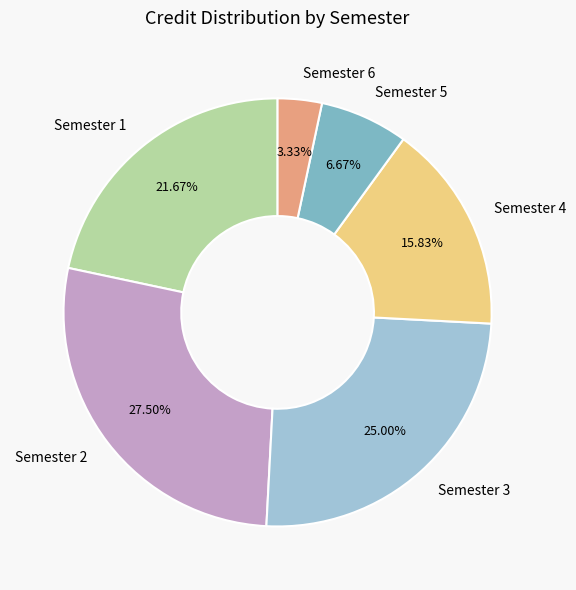

Is there any slice that represents more than half of the pie?

No